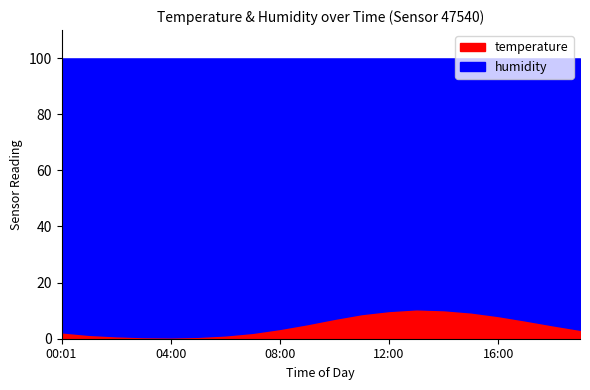

Which has a higher value, 14:00 or 15:00?

14:00